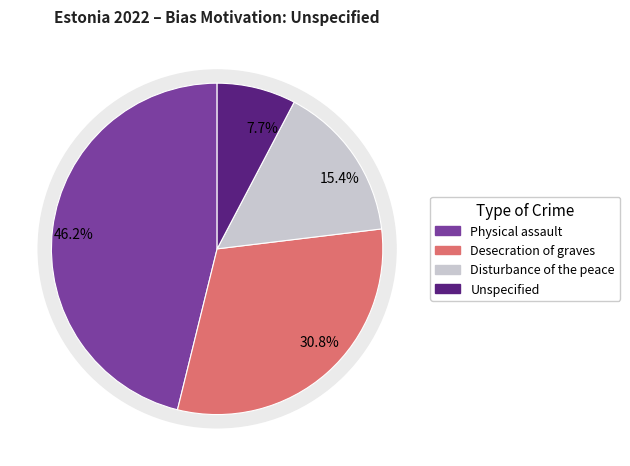

What is the change in value from Desecration of graves to Unspecified?

-3